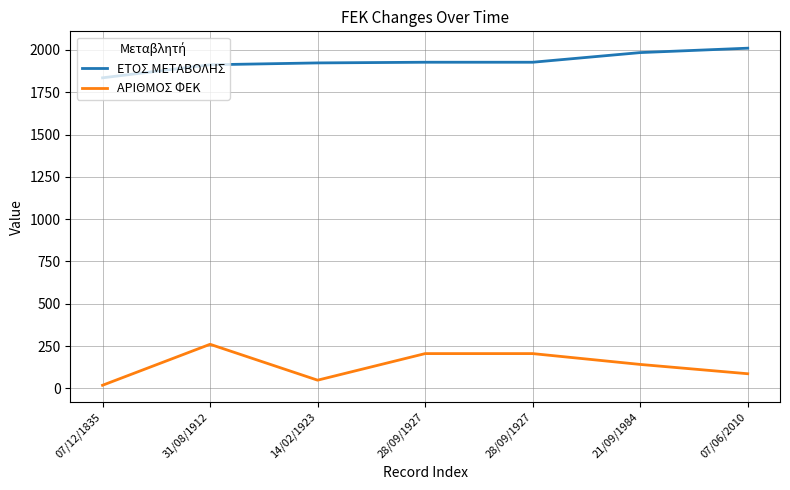

Between 28/09/1927 and 07/06/2010, which series saw the biggest shift?

ΑΡΙΘΜΟΣ ΦΕΚ